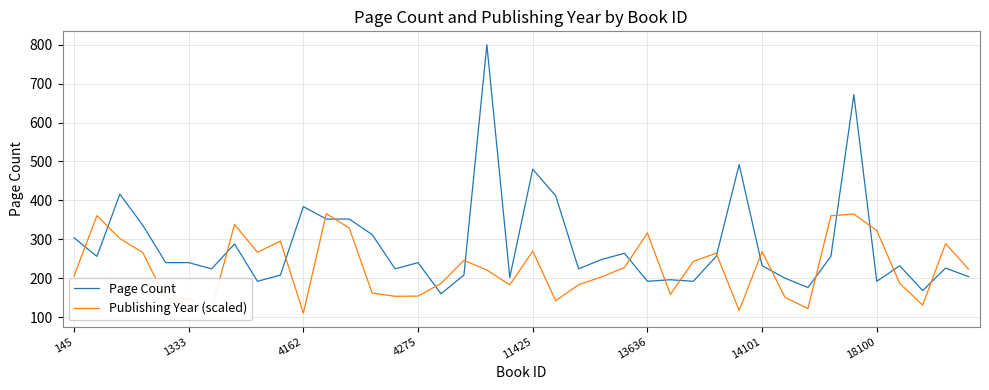

Which series has the largest total across all categories?

Page Count